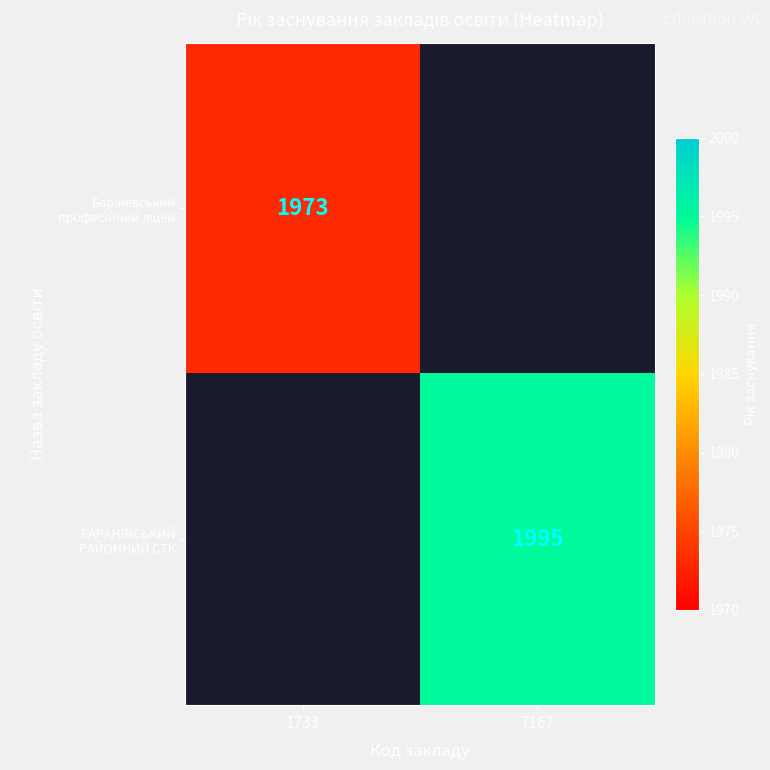

At which label is Баранівський професійний ліцей closest to 1973?

1733